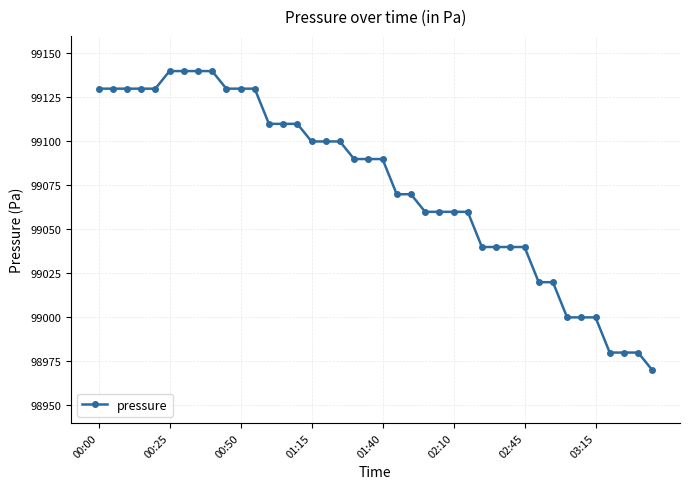

What is the greatest value displayed?

99140